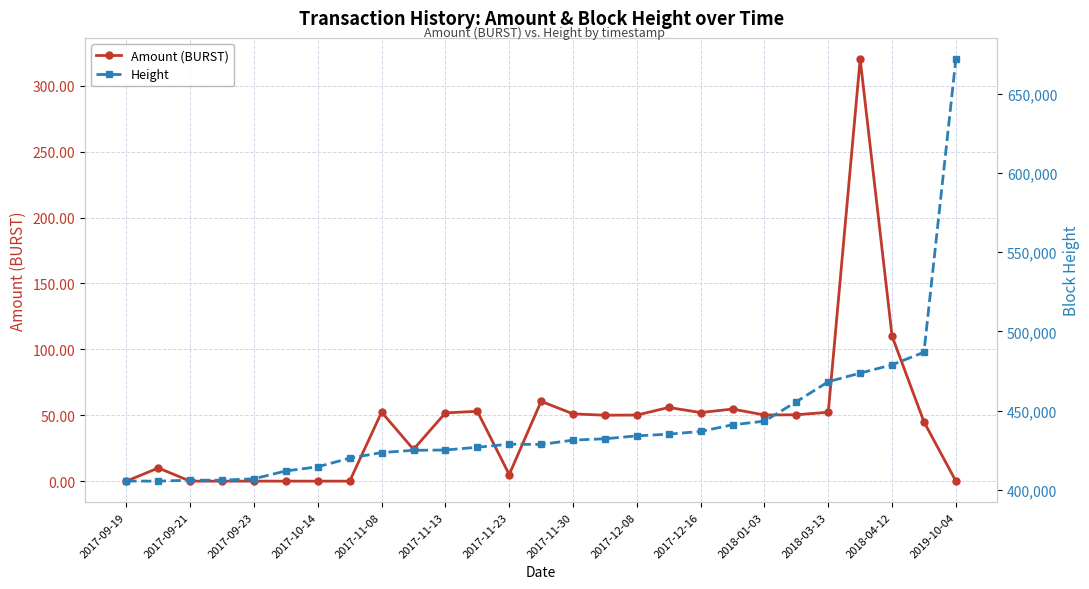

The Amount (BURST) series shows 52.4 at 2017-11-08. True or false?

True